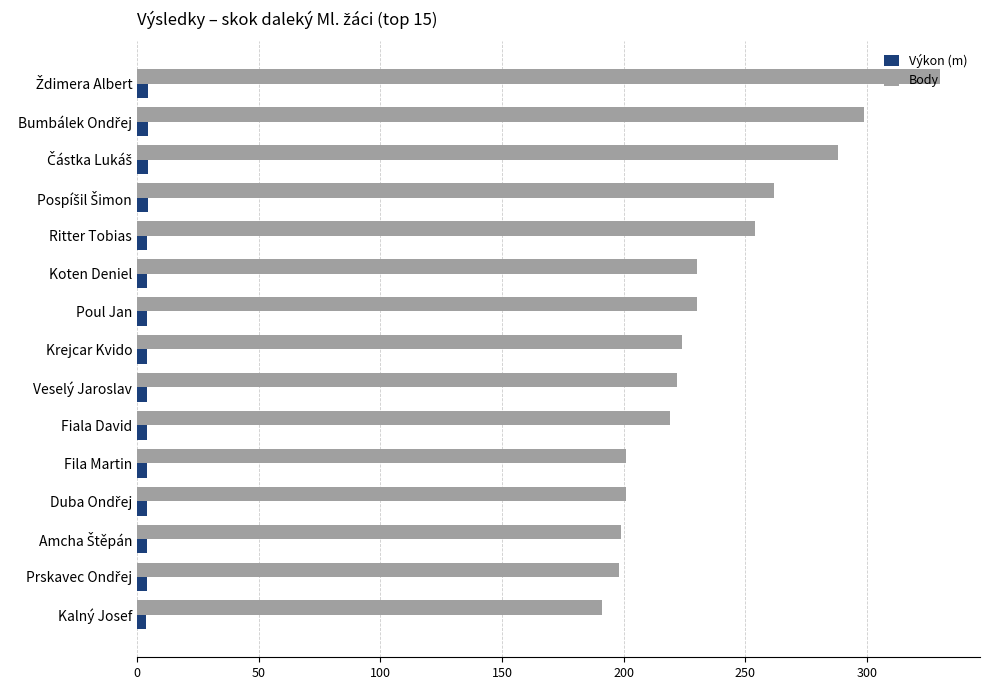

List the series in order of their peak value, lowest first.

Výkon (m), Body